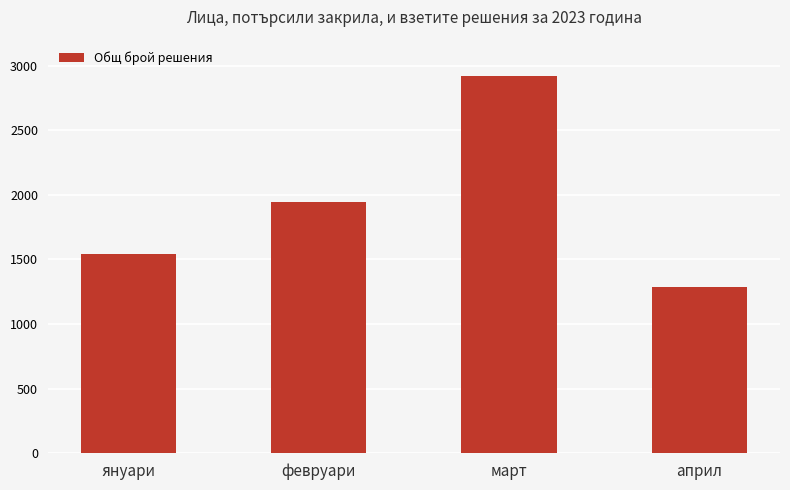

The chart shows a value of 1540 at януари. True or false?

True